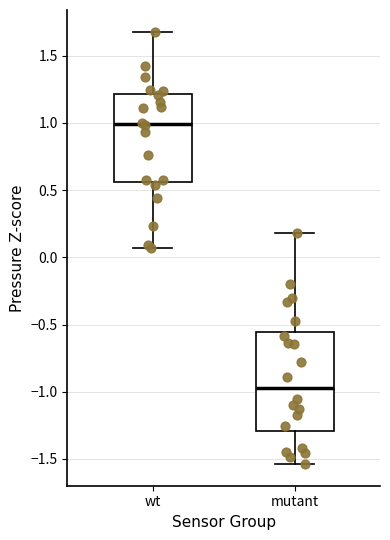

Which box has the highest median line?

wt